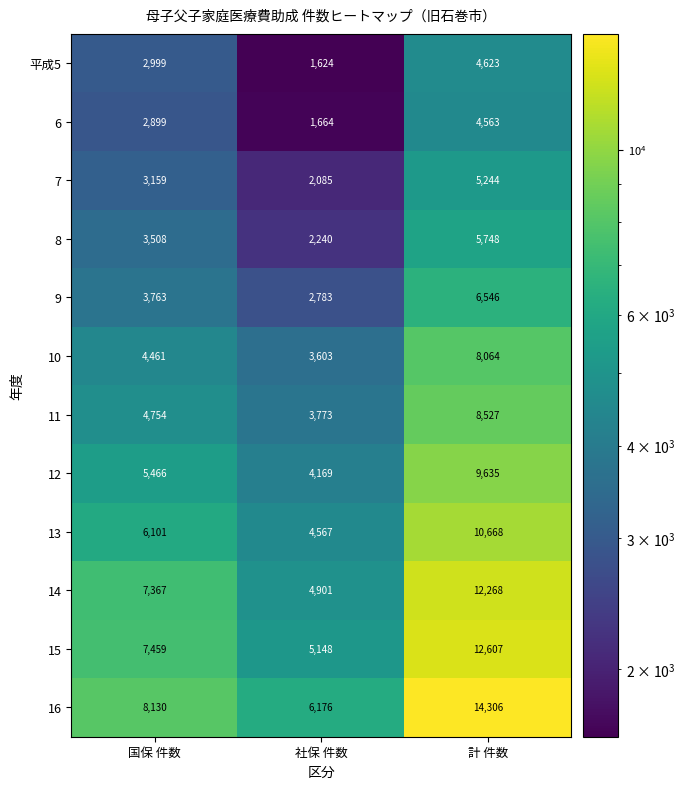

What is the sum of the 11 values at 国保 件数 and 社保 件数?

8527